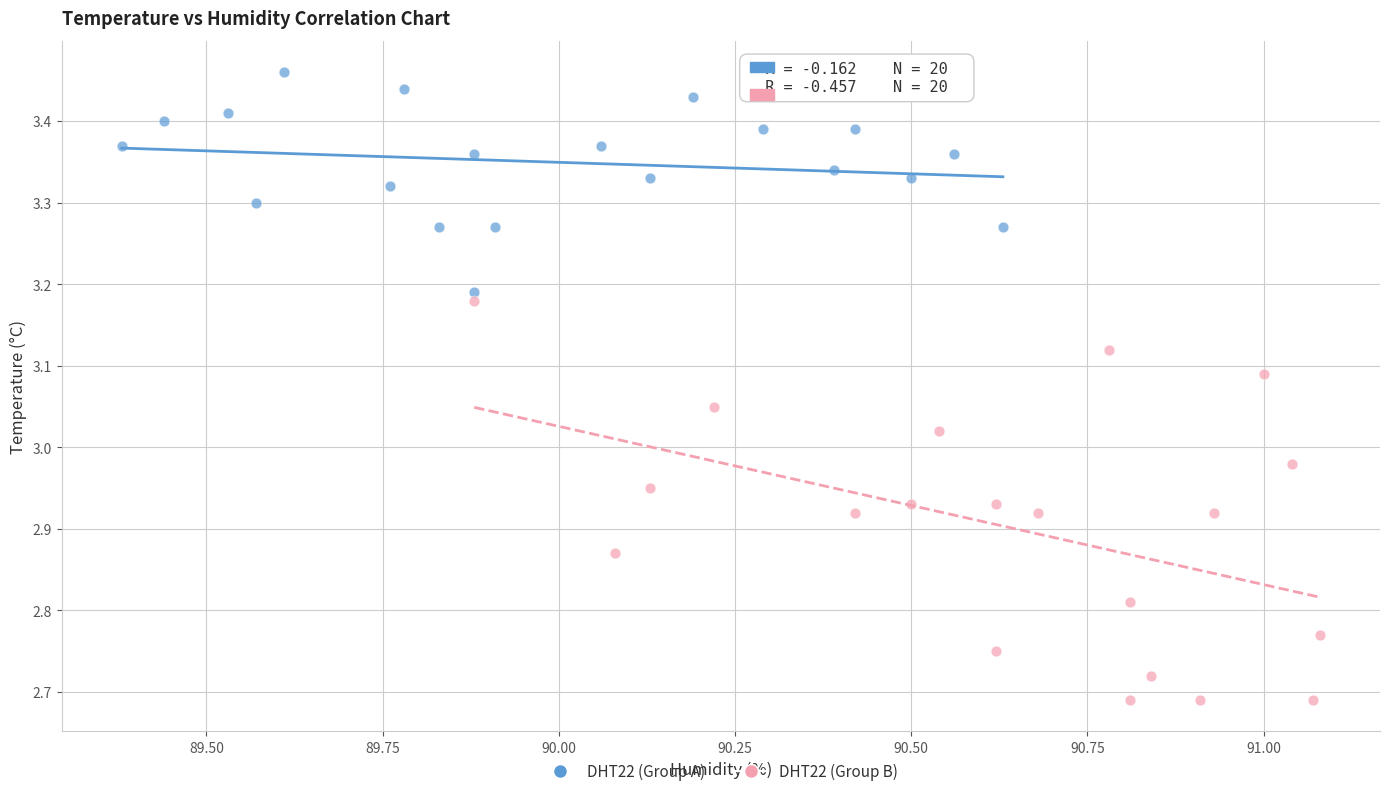

Which series has the largest Y range (max minus min)?

DHT22 (Group B)